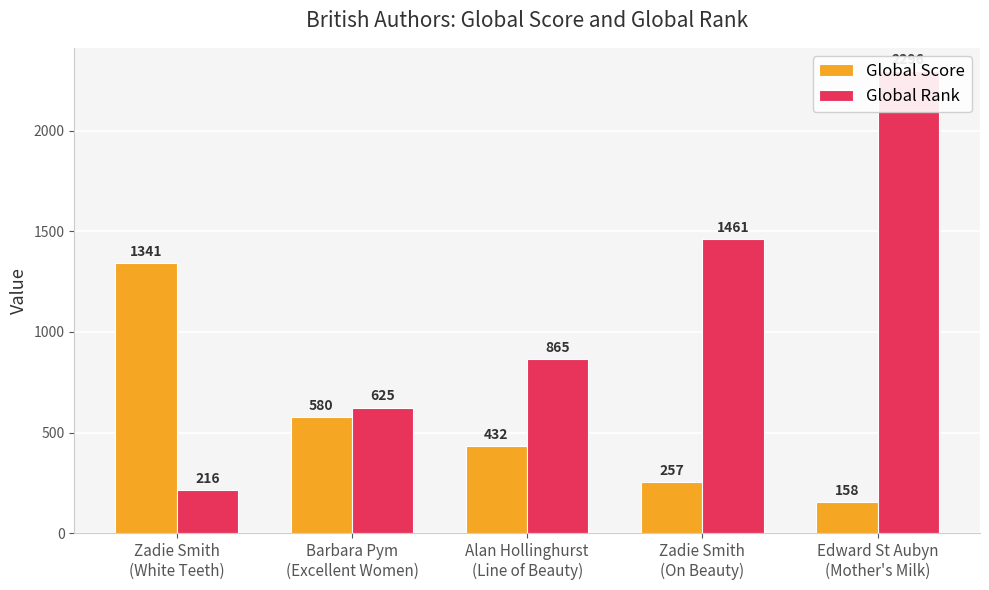

Which has a higher value, Alan Hollinghurst
(Line of Beauty) or Edward St Aubyn
(Mother's Milk)?

Alan Hollinghurst
(Line of Beauty)